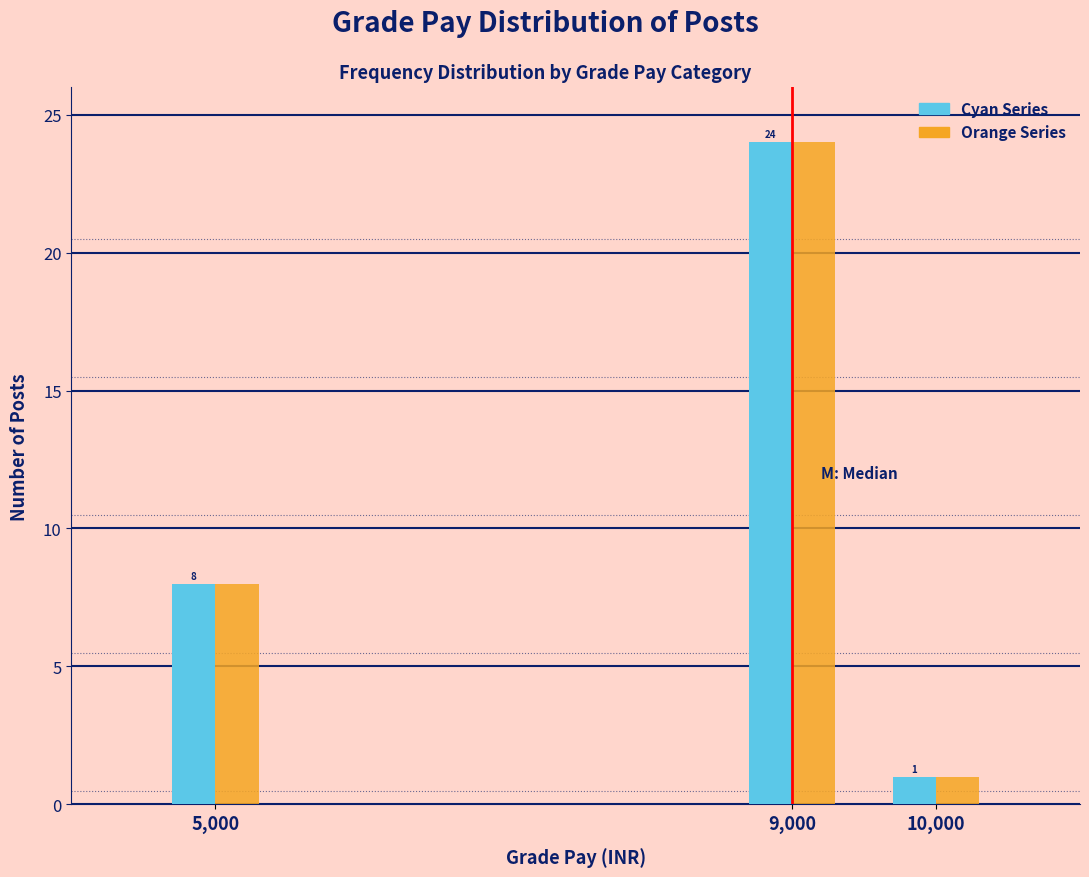

What is the maximum value shown in the chart?

24